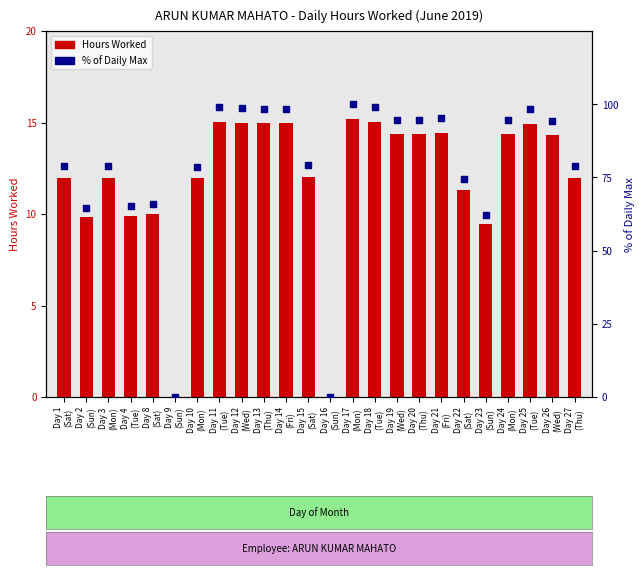

What is the total value across all series at Day 12
(Wed)?

113.7